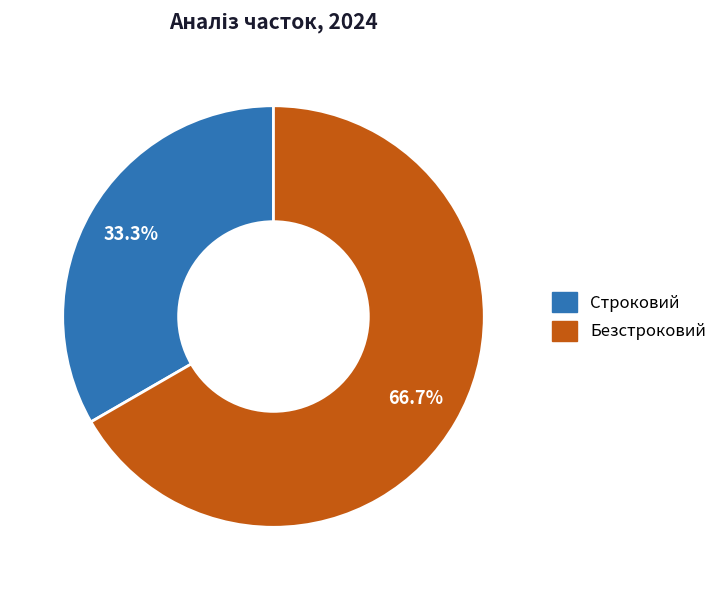

How many slices are in this pie chart?

2